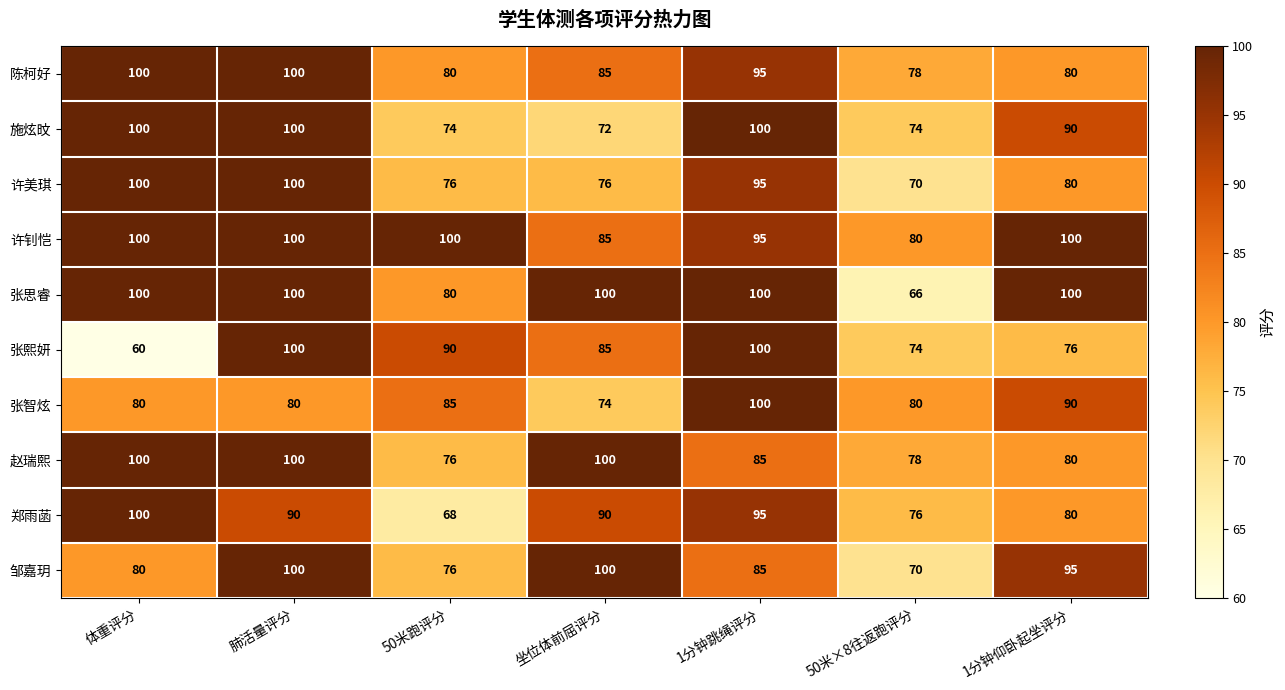

How many series are shown in this chart?

10